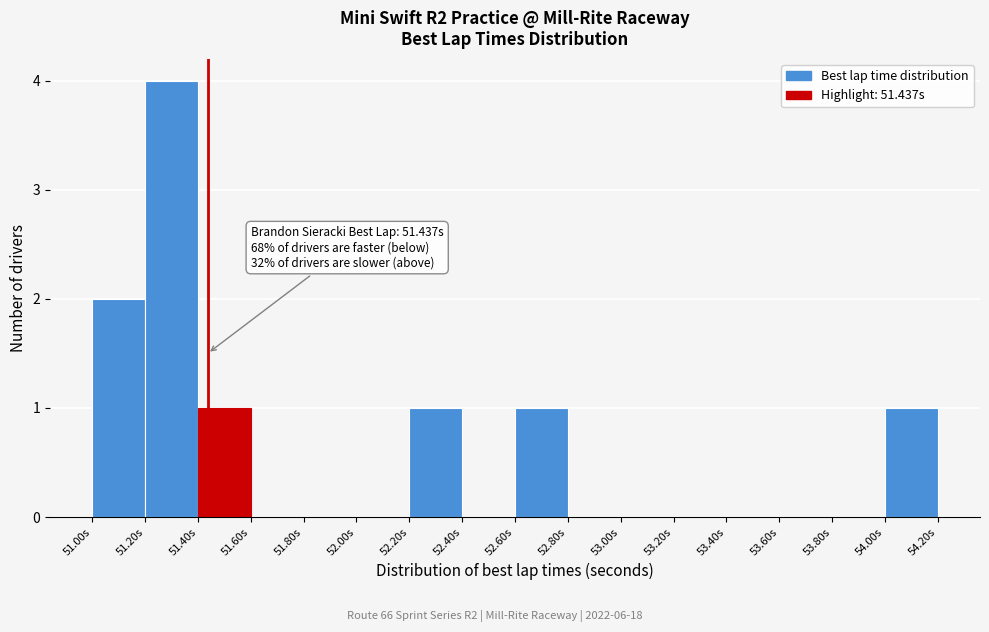

Over which range of the x-axis is the bar tallest?

51.2 to 51.4